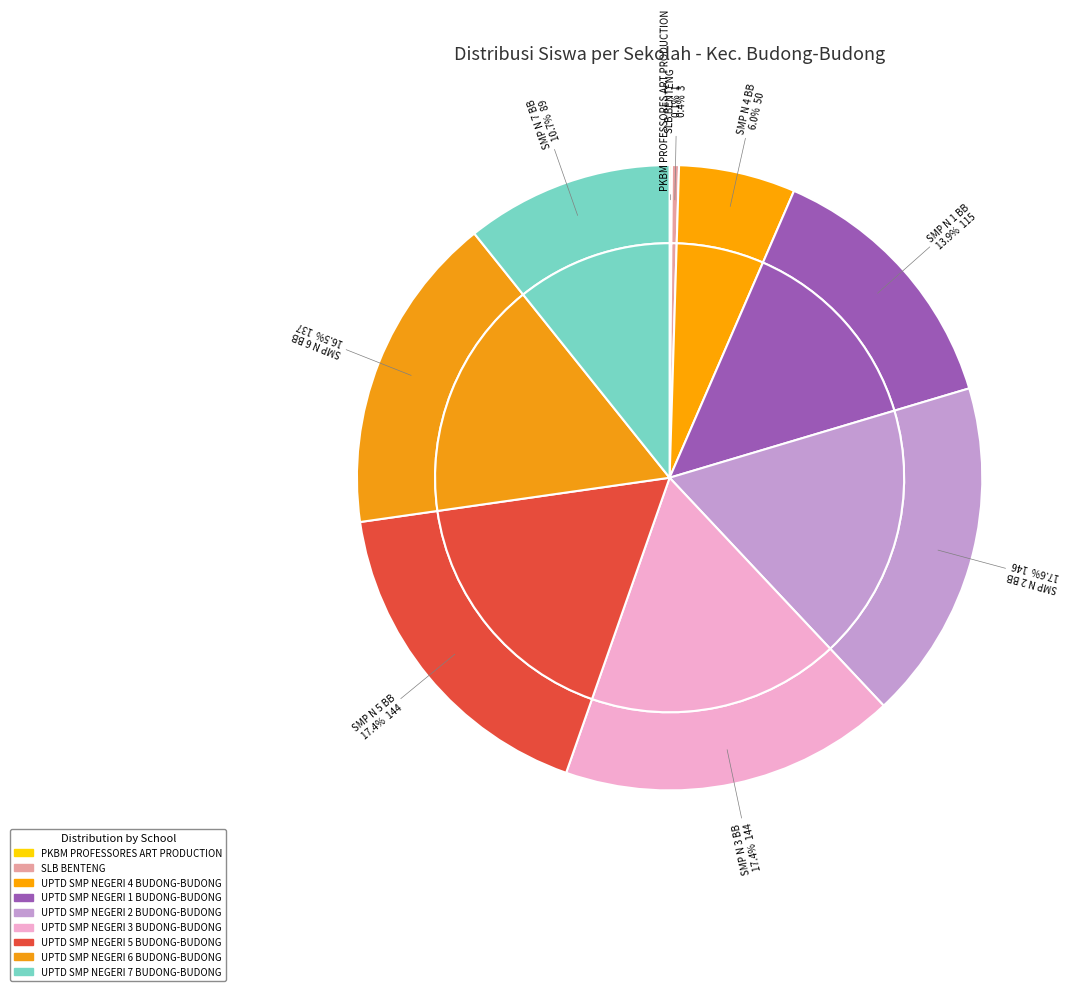

Combined, do UPTD SMP NEGERI 5 BUDONG-BUDONG and UPTD SMP NEGERI 7 BUDONG-BUDONG account for over 50%?

No